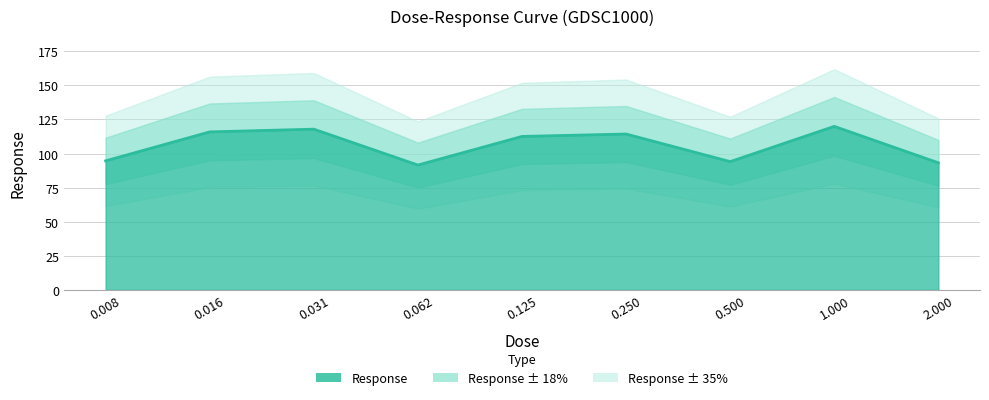

At which category does the chart reach its peak across all series?

1.0